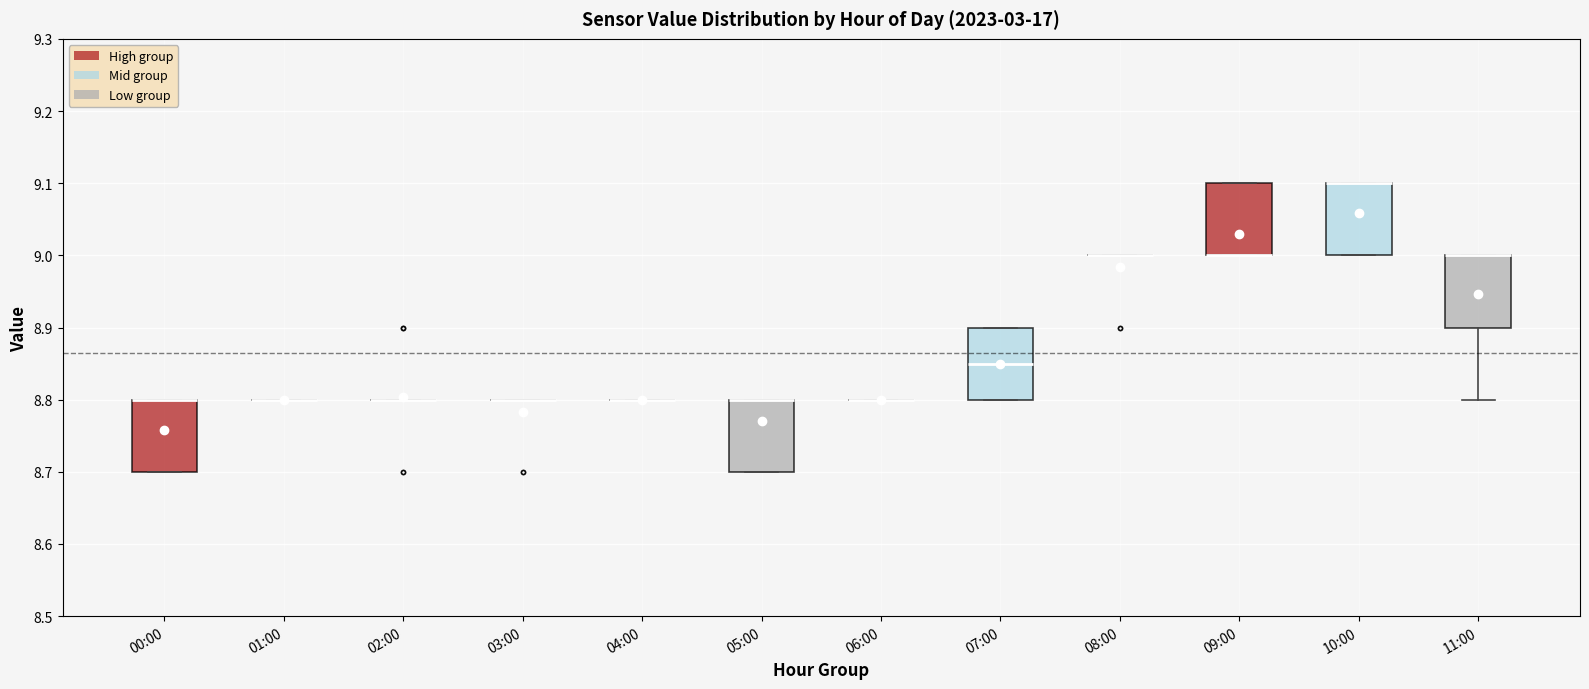

Reading left to right, read every box against the y-axis: the position of its median line, the range the box covers, and the ends of its whiskers. The values are not printed on the chart, so give them approximately, as read against the axis.

00:00: median 8.80 (drawn on the box's upper edge), box 8.70 to 8.80, whiskers 8.70 to 8.80
01:00: box collapsed to a line at 8.80, whiskers 8.80 to 8.80
02:00: box collapsed to a line at 8.80, whiskers 8.80 to 8.80
03:00: box collapsed to a line at 8.80, whiskers 8.80 to 8.80
04:00: box collapsed to a line at 8.80, whiskers 8.80 to 8.80
05:00: median 8.80 (drawn on the box's upper edge), box 8.70 to 8.80, whiskers 8.70 to 8.80
06:00: box collapsed to a line at 8.80, whiskers 8.80 to 8.80
07:00: median 8.85, box 8.80 to 8.90, whiskers 8.80 to 8.90
08:00: box collapsed to a line at 9.00, whiskers 9.00 to 9.00
09:00: median 9.00 (drawn on the box's lower edge), box 9.00 to 9.10, whiskers 9.00 to 9.10
10:00: median 9.10 (drawn on the box's upper edge), box 9.00 to 9.10, whiskers 9.00 to 9.10
11:00: median 9.00 (drawn on the box's upper edge), box 8.90 to 9.00, whiskers 8.80 to 9.00